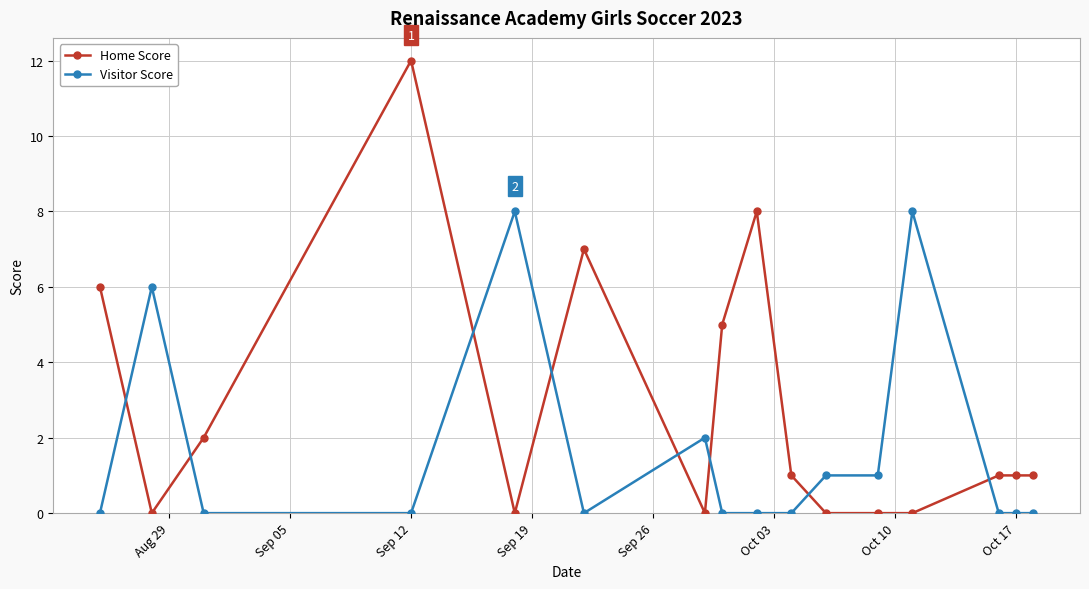

True or false: Visitor Score and Home Score intersect in this chart.

True